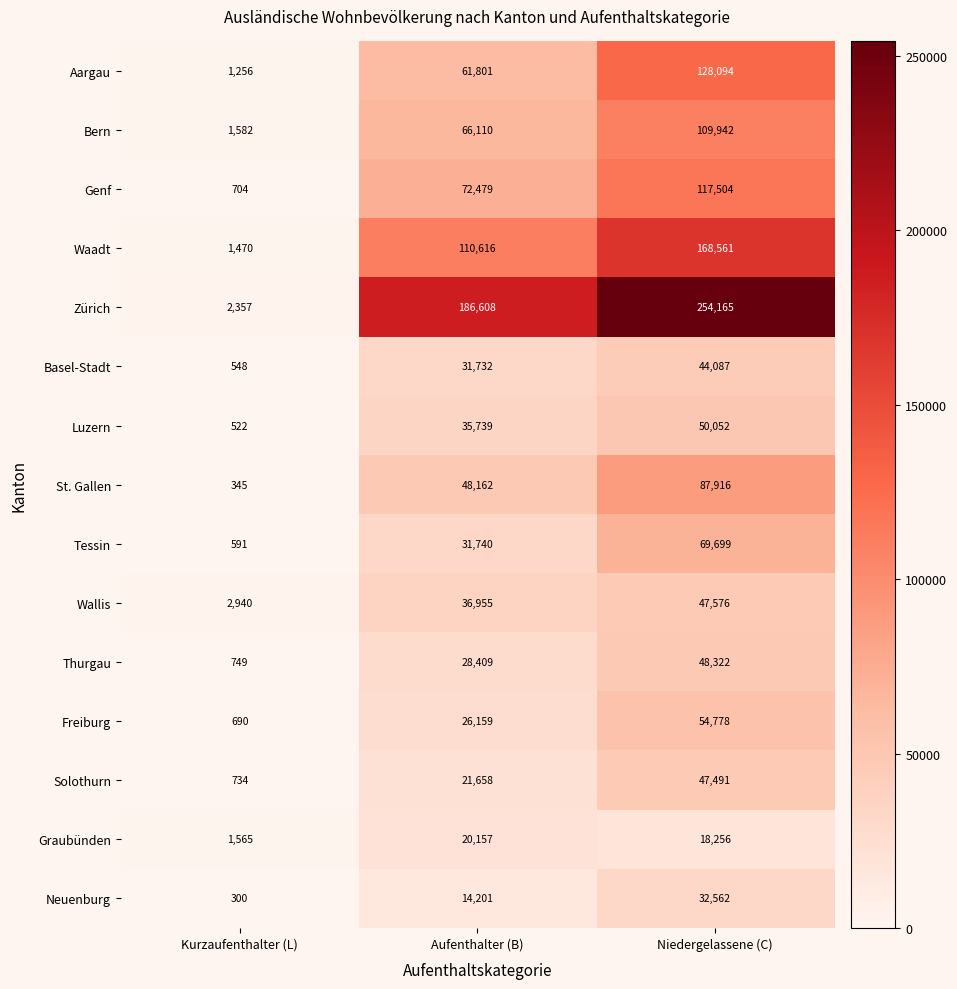

Which label corresponds to the smallest value in the chart?

Kurzaufenthalter (L)